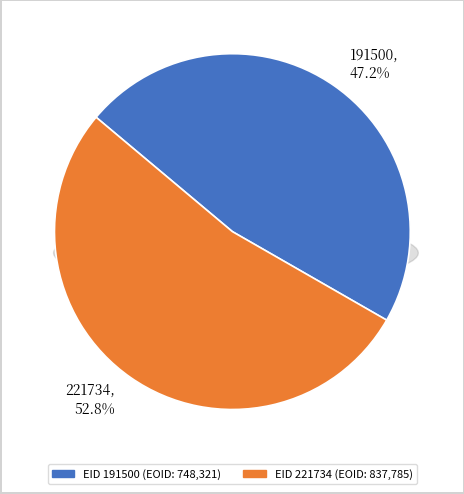

How many segments does this pie chart have?

2